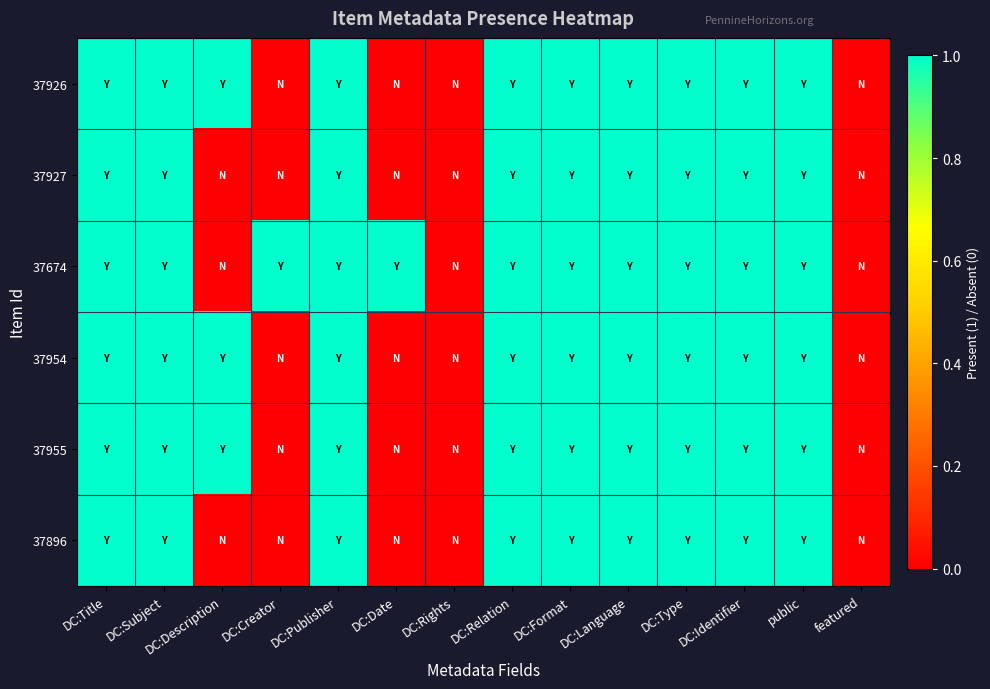

How many categories are shown in the chart?

14